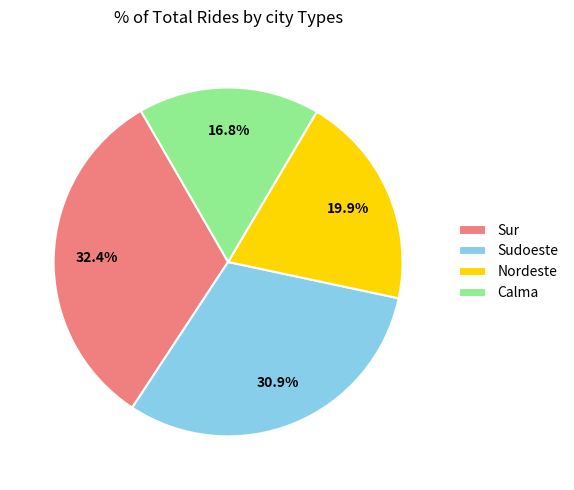

How many slices are in this pie chart?

4